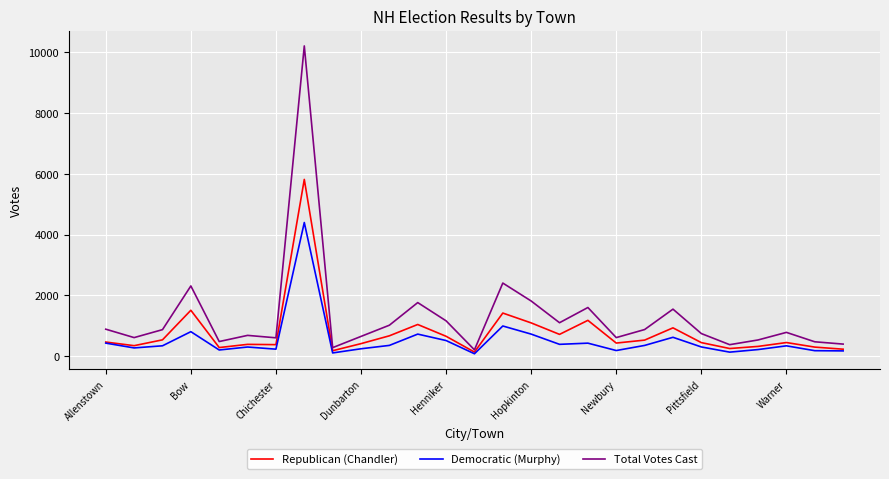

Which series has the largest total across all categories?

Total Votes Cast